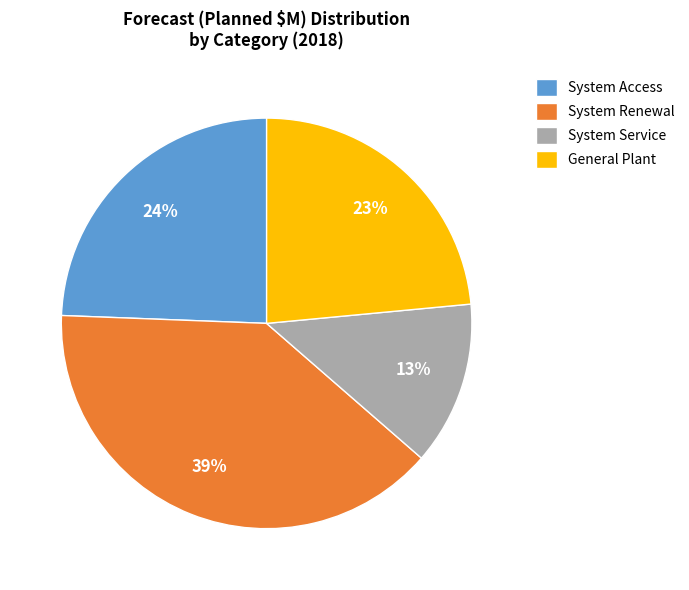

Between System Access and General Plant, which is larger?

System Access